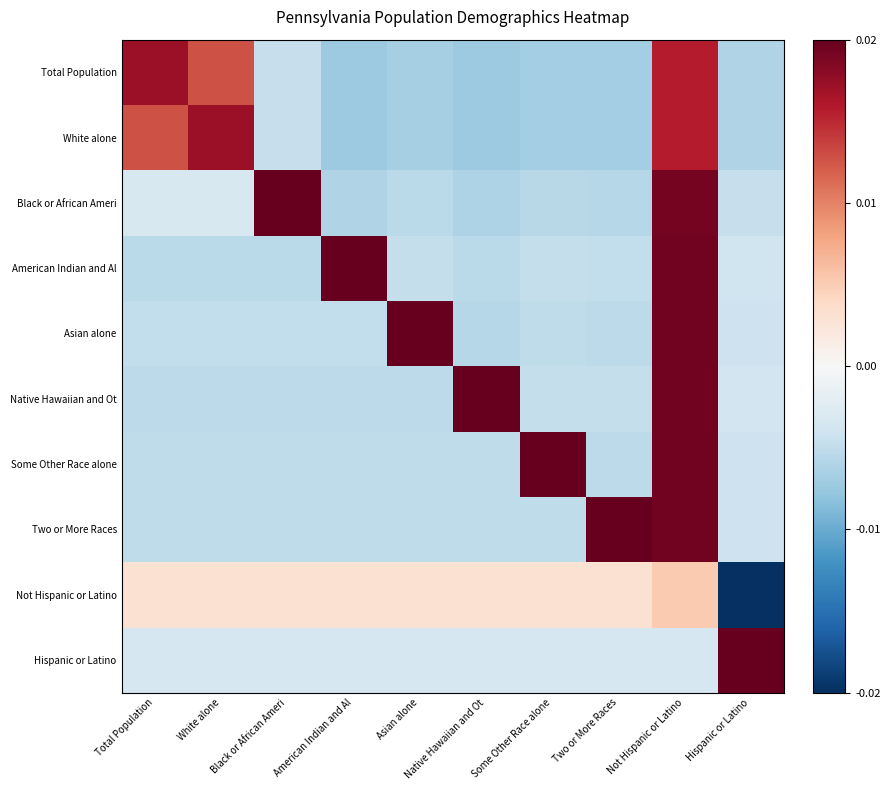

Reading right to left, transcribe all the data shown in this chart.

Total Population: Hispanic or Latino=-0.0	Not Hispanic or Latino=0.0	Two or More Races=-0.0	Some Other Race alone=-0.0	Native Hawaiian and Ot=-0.0	Asian alone=-0.0	American Indian and Al=-0.0	Black or African Ameri=-0.0	White alone=0.0	Total Population=0.0
White alone: Hispanic or Latino=-0.0	Not Hispanic or Latino=0.0	Two or More Races=-0.0	Some Other Race alone=-0.0	Native Hawaiian and Ot=-0.0	Asian alone=-0.0	American Indian and Al=-0.0	Black or African Ameri=-0.0	White alone=0.0	Total Population=0.0
Black or African Ameri: Hispanic or Latino=-0.0	Not Hispanic or Latino=0.0	Two or More Races=-0.0	Some Other Race alone=-0.0	Native Hawaiian and Ot=-0.0	Asian alone=-0.0	American Indian and Al=-0.0	Black or African Ameri=0.0	White alone=-0.0	Total Population=-0.0
American Indian and Al: Hispanic or Latino=-0.0	Not Hispanic or Latino=0.0	Two or More Races=-0.0	Some Other Race alone=-0.0	Native Hawaiian and Ot=-0.0	Asian alone=-0.0	American Indian and Al=0.0	Black or African Ameri=-0.0	White alone=-0.0	Total Population=-0.0
Asian alone: Hispanic or Latino=-0.0	Not Hispanic or Latino=0.0	Two or More Races=-0.0	Some Other Race alone=-0.0	Native Hawaiian and Ot=-0.0	Asian alone=0.0	American Indian and Al=-0.0	Black or African Ameri=-0.0	White alone=-0.0	Total Population=-0.0
Native Hawaiian and Ot: Hispanic or Latino=-0.0	Not Hispanic or Latino=0.0	Two or More Races=-0.0	Some Other Race alone=-0.0	Native Hawaiian and Ot=0.0	Asian alone=-0.0	American Indian and Al=-0.0	Black or African Ameri=-0.0	White alone=-0.0	Total Population=-0.0
Some Other Race alone: Hispanic or Latino=-0.0	Not Hispanic or Latino=0.0	Two or More Races=-0.0	Some Other Race alone=0.0	Native Hawaiian and Ot=-0.0	Asian alone=-0.0	American Indian and Al=-0.0	Black or African Ameri=-0.0	White alone=-0.0	Total Population=-0.0
Two or More Races: Hispanic or Latino=-0.0	Not Hispanic or Latino=0.0	Two or More Races=0.0	Some Other Race alone=-0.0	Native Hawaiian and Ot=-0.0	Asian alone=-0.0	American Indian and Al=-0.0	Black or African Ameri=-0.0	White alone=-0.0	Total Population=-0.0
Not Hispanic or Latino: Hispanic or Latino=-0.0	Not Hispanic or Latino=0.0	Two or More Races=0.0	Some Other Race alone=0.0	Native Hawaiian and Ot=0.0	Asian alone=0.0	American Indian and Al=0.0	Black or African Ameri=0.0	White alone=0.0	Total Population=0.0
Hispanic or Latino: Hispanic or Latino=0.0	Not Hispanic or Latino=-0.0	Two or More Races=-0.0	Some Other Race alone=-0.0	Native Hawaiian and Ot=-0.0	Asian alone=-0.0	American Indian and Al=-0.0	Black or African Ameri=-0.0	White alone=-0.0	Total Population=-0.0